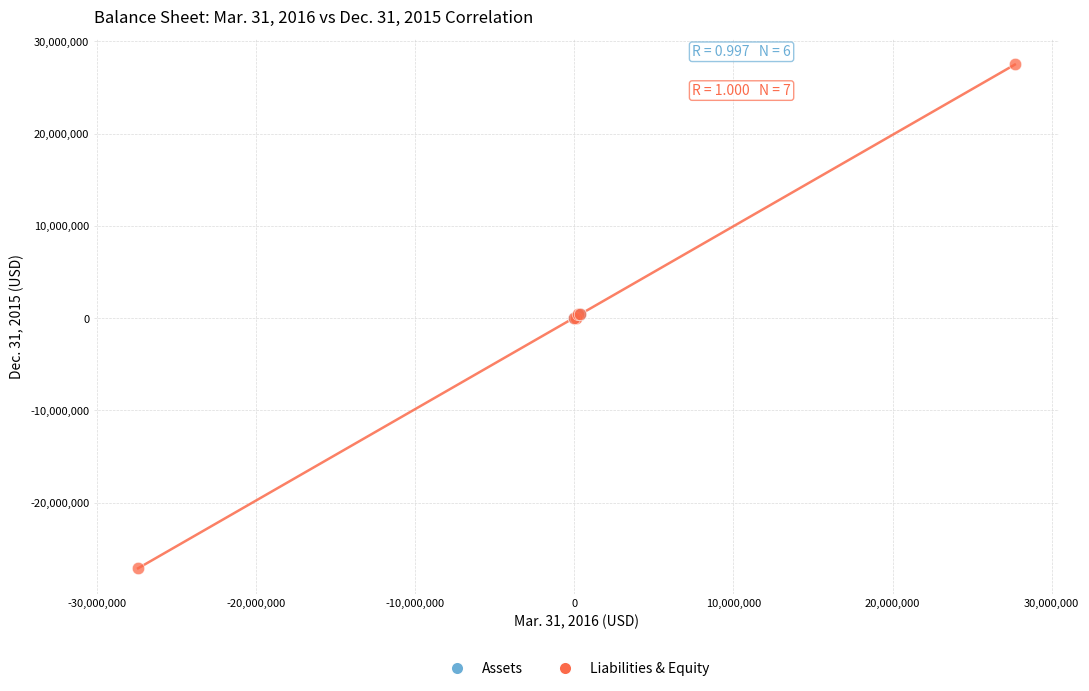

Which series has the largest Y range (max minus min)?

Liabilities & Equity